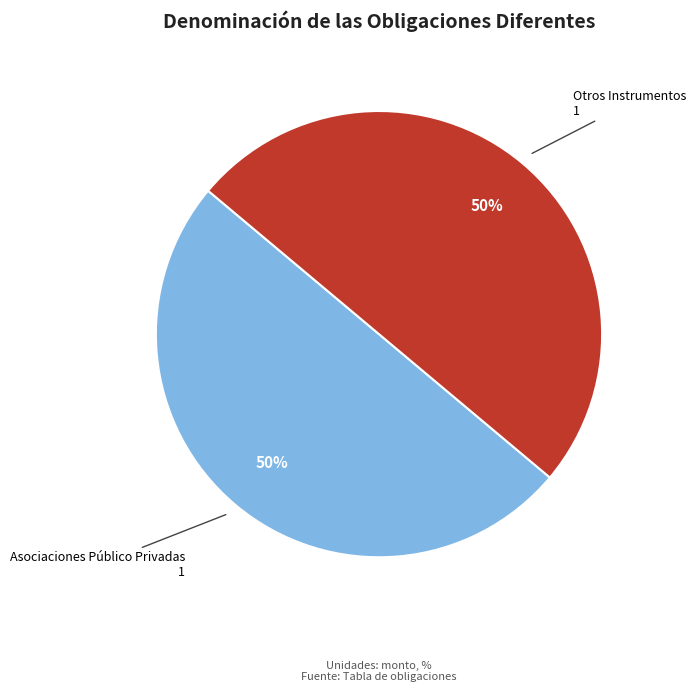

Combined, do Asociaciones Público Privadas and Otros Instrumentos account for over 50%?

Yes